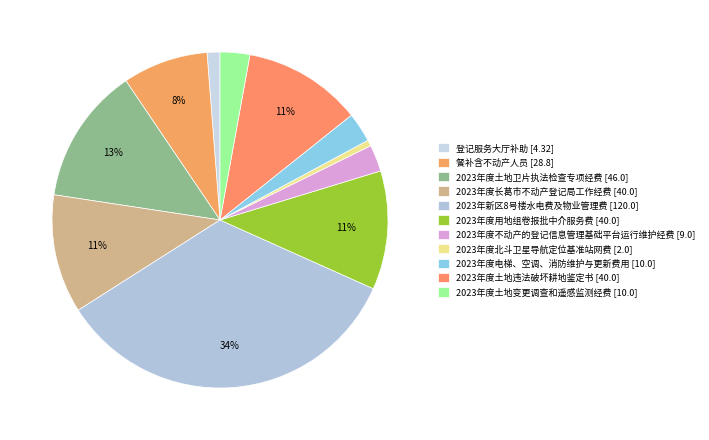

Combined, do 2023年度土地违法破坏耕地鉴定书 and 餐补含不动产人员 account for over 50%?

No